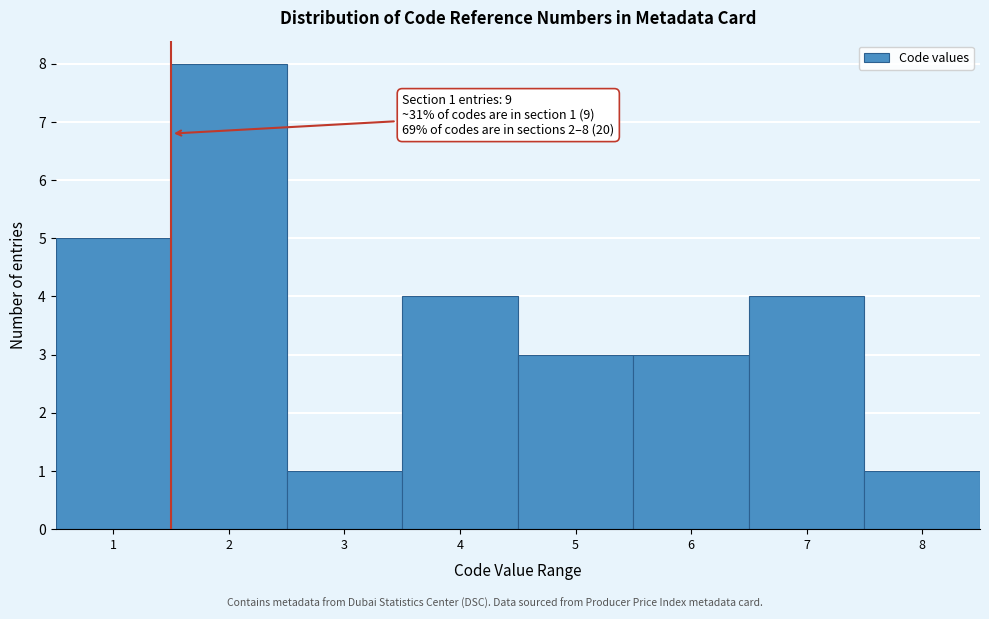

Which range on the x-axis has the tallest bar?

1.5 to 2.5